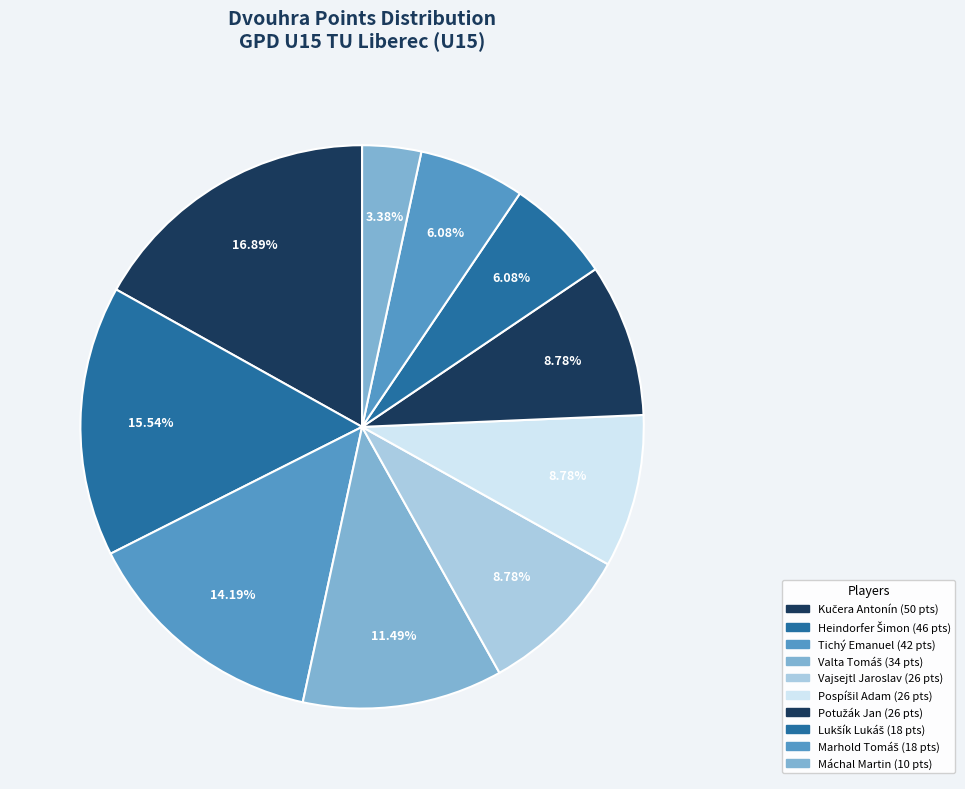

How many segments does this pie chart have?

10